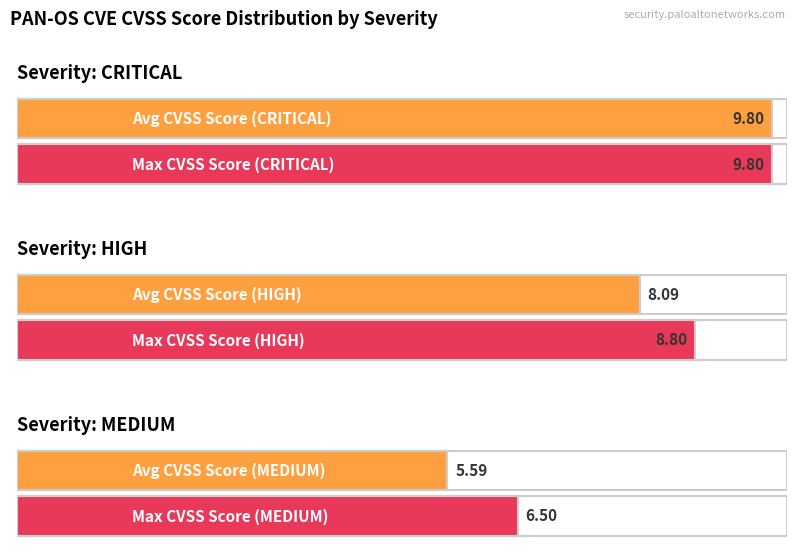

Does the chart contain stacked bars?

No